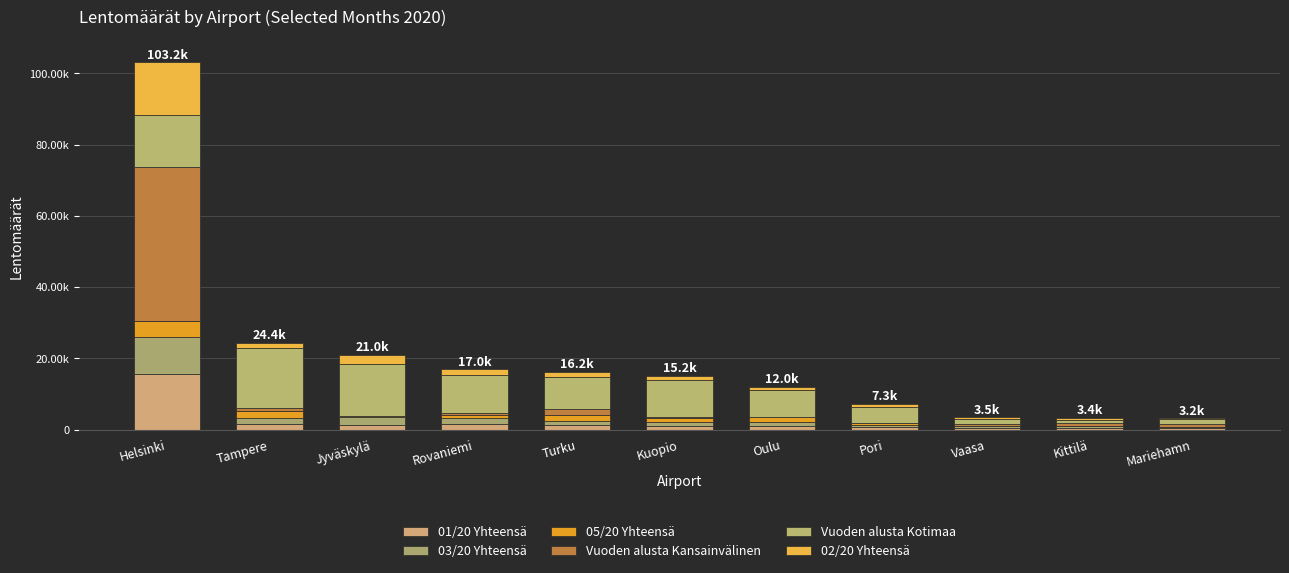

Are the bars grouped side by side (vs. stacked)?

No